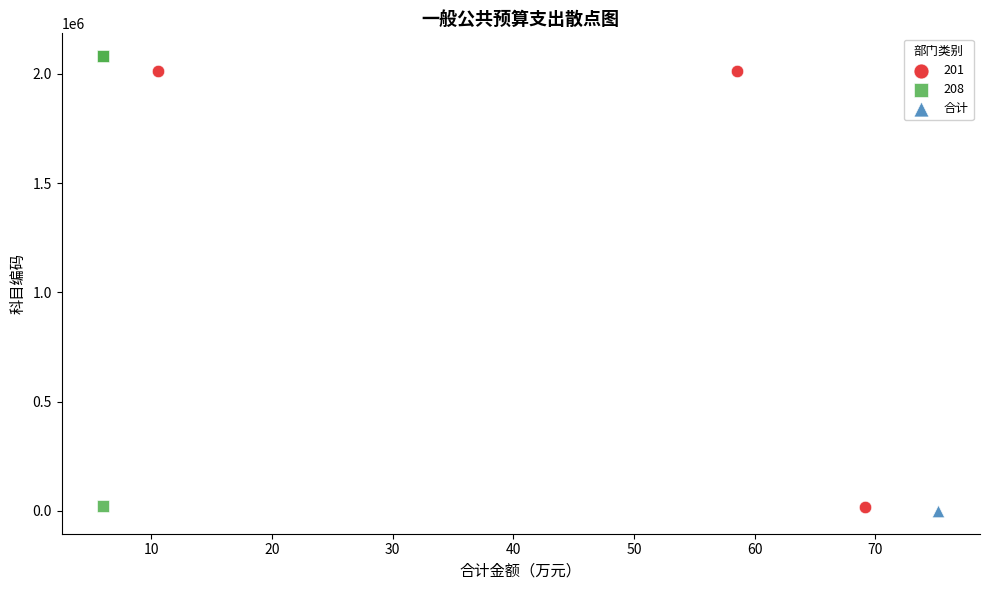

What are all the series names shown in the legend?

201, 208, 合计